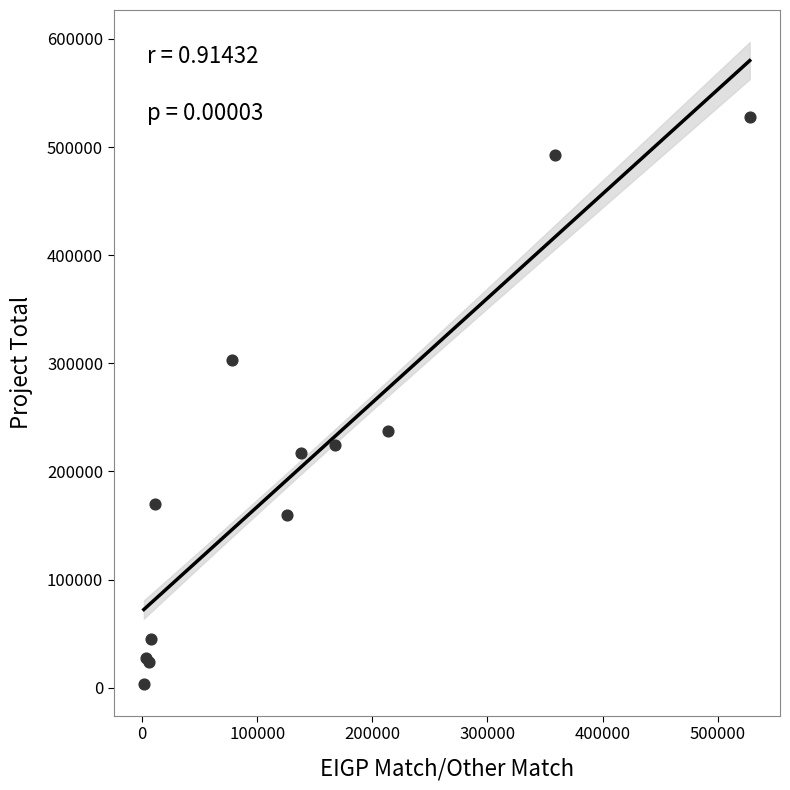

What Y value in the scatter plot is closest to 265842?

237795